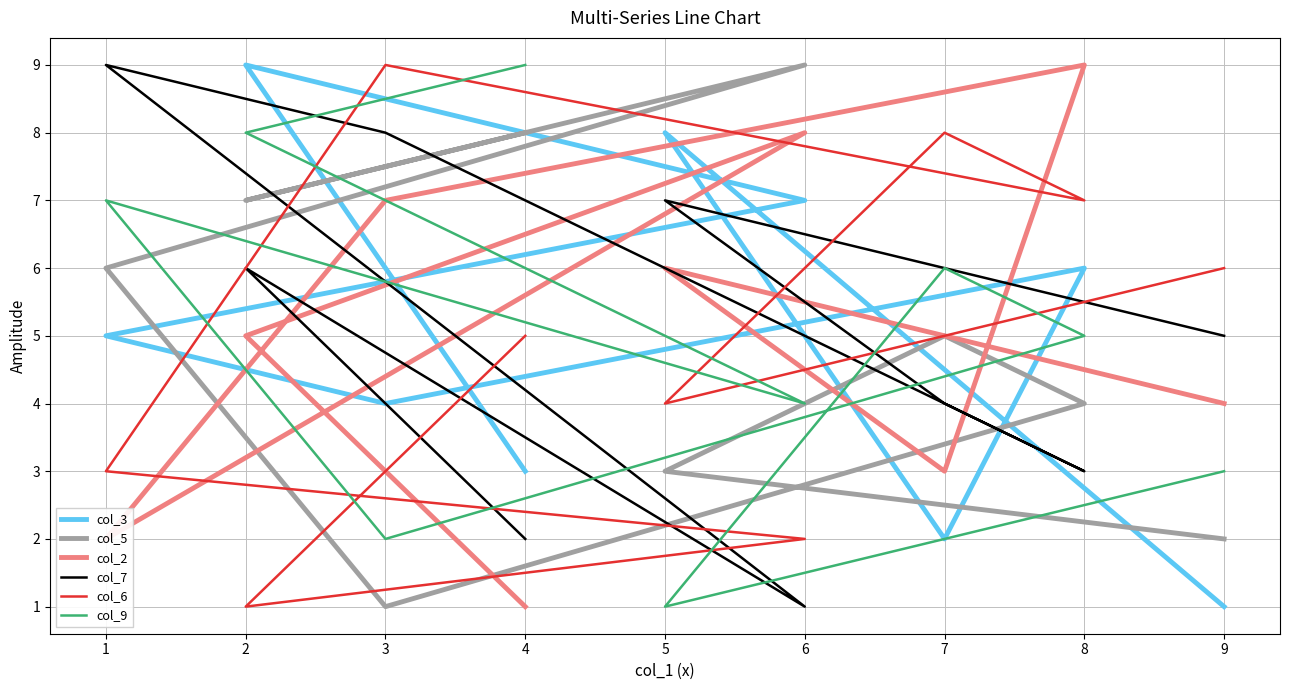

Which series has the largest total across all categories?

col_3